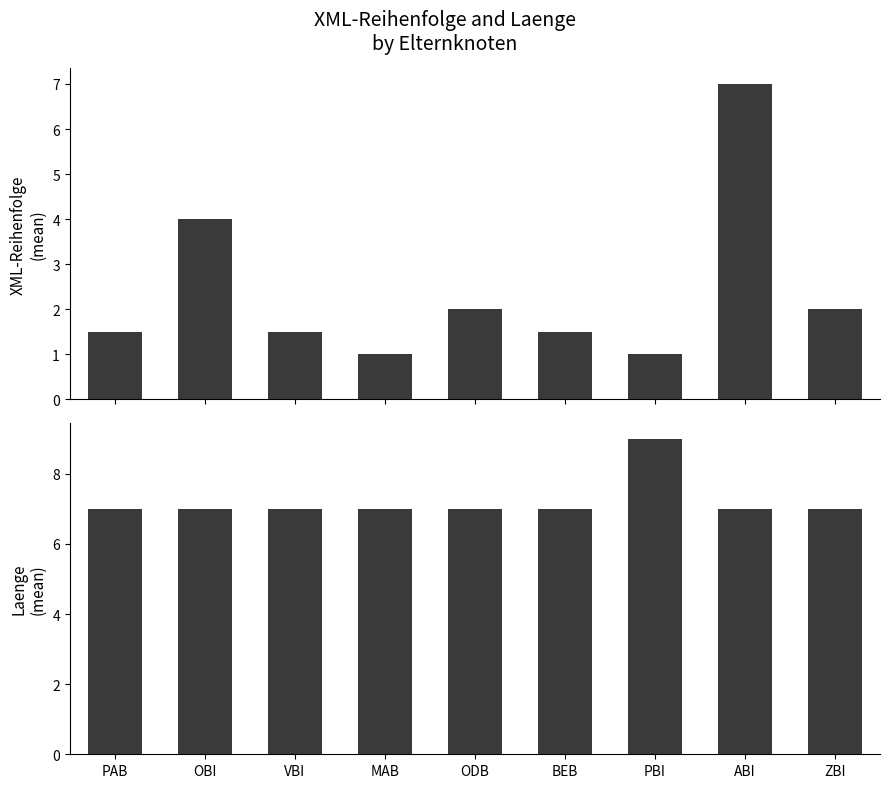

What is the label of the 8th bar from the left?

ABI